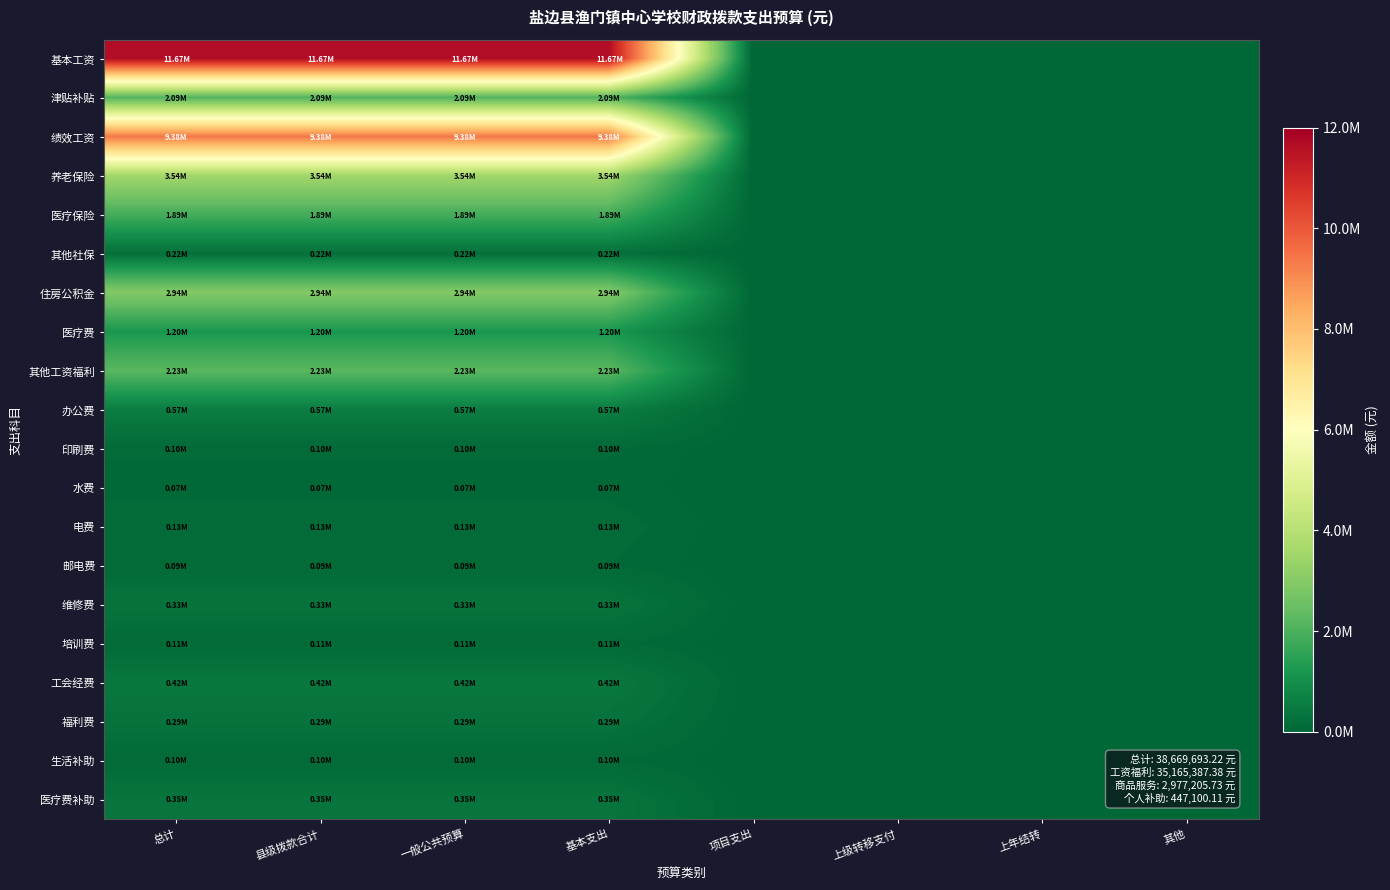

What is the total value across all series at 总计?

37728621.2